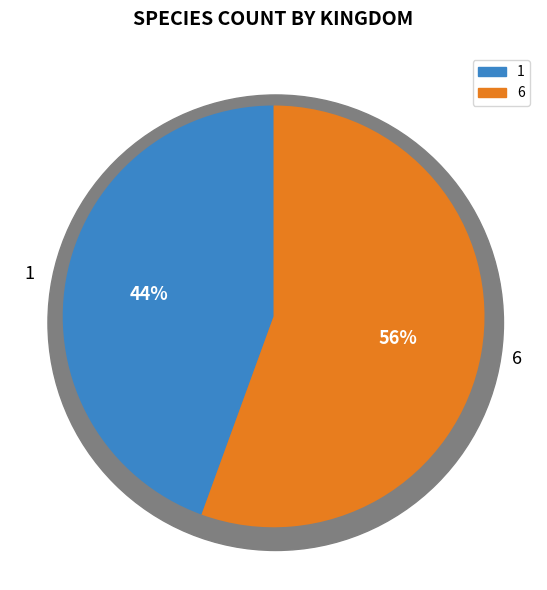

Rank the categories by value from highest to lowest.

6, 1